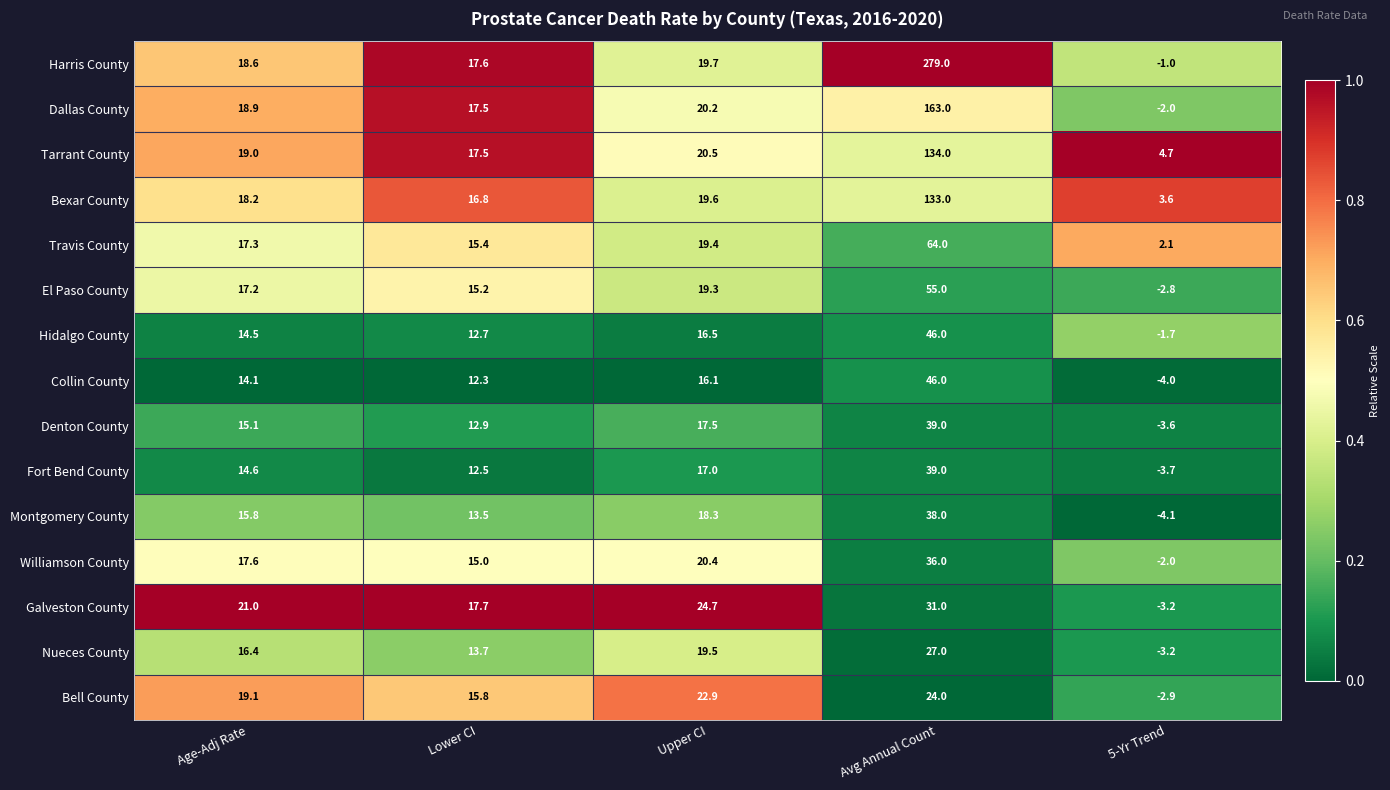

What is the difference between the highest and lowest values at Avg Annual Count?

255.0